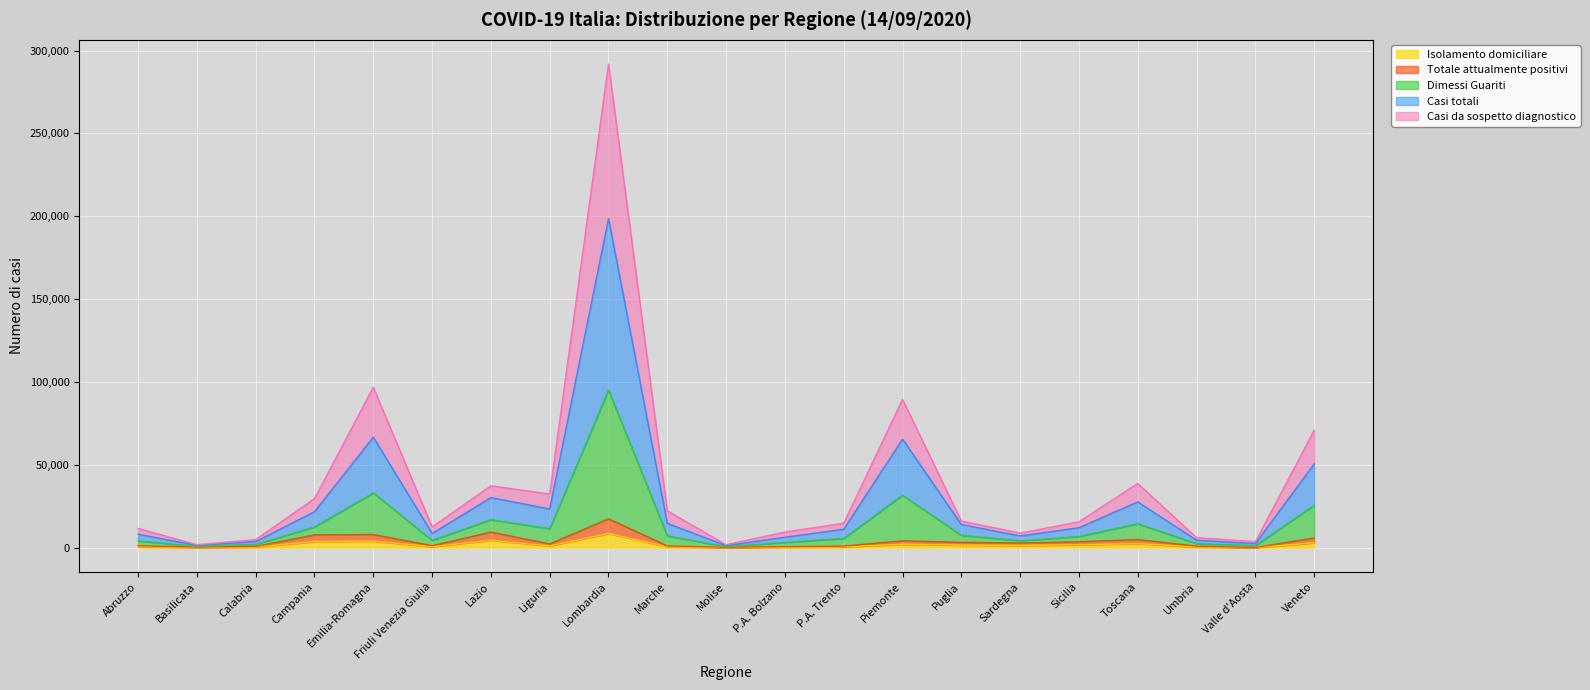

What is the maximum value for Isolamento domiciliare?

8558